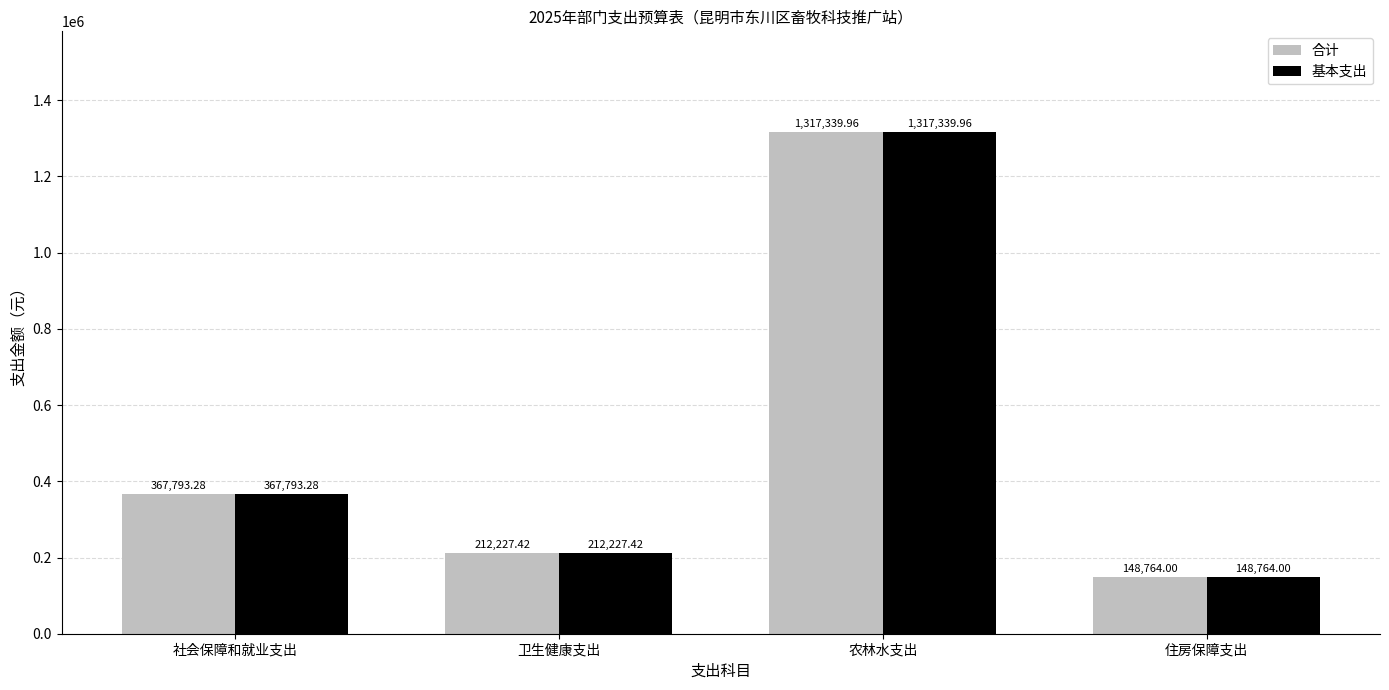

True or false: 基本支出 has a value of 148764.0 at 住房保障支出.

True